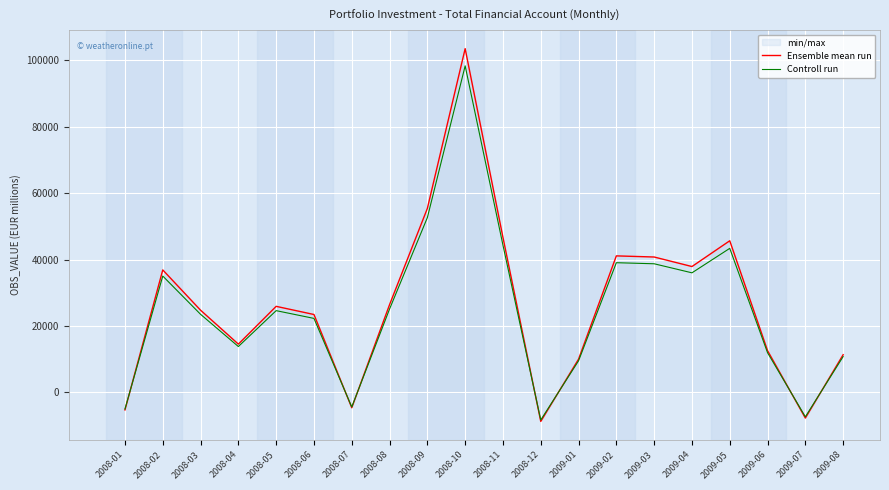

How many values in the Ensemble mean run series exceed 25904?

10